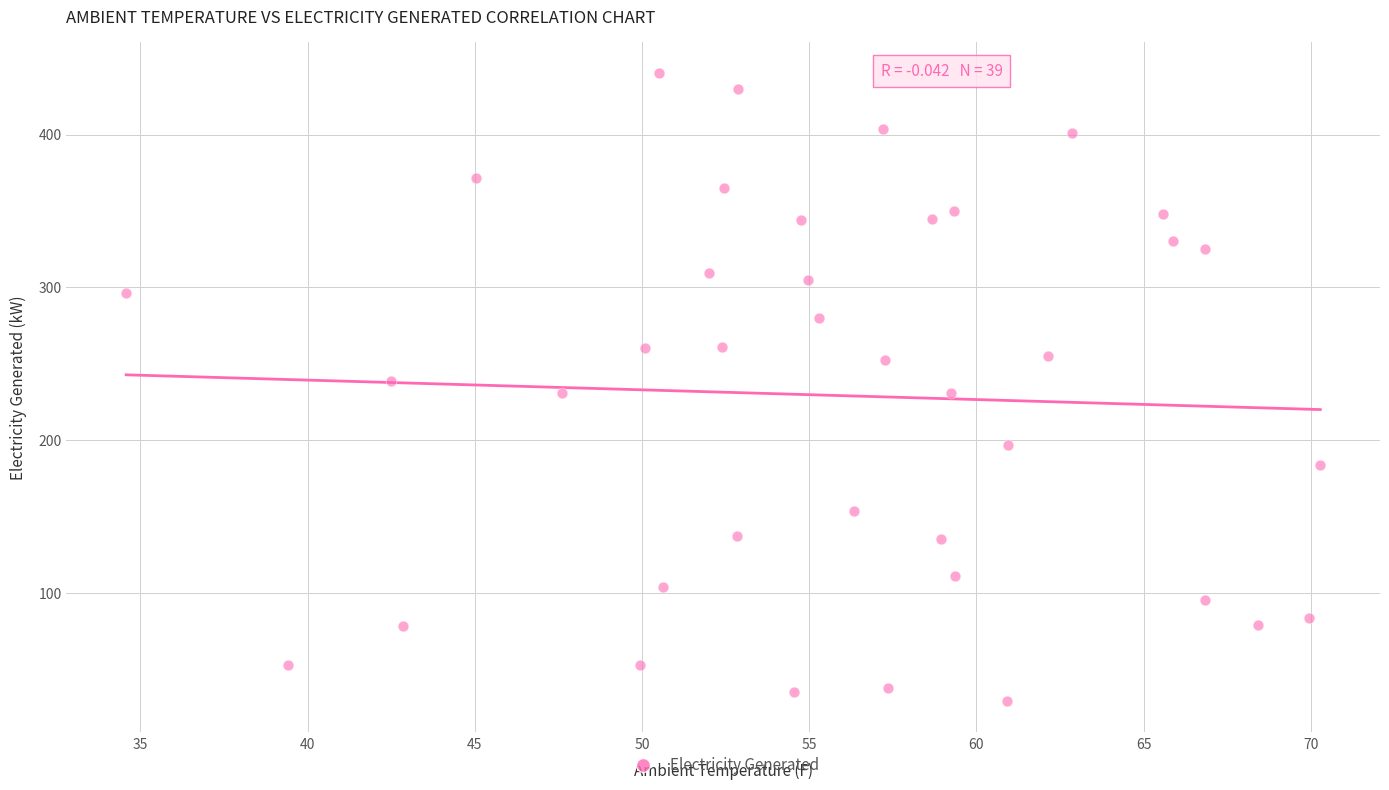

What is the range of Y values (max minus min)?

410.4